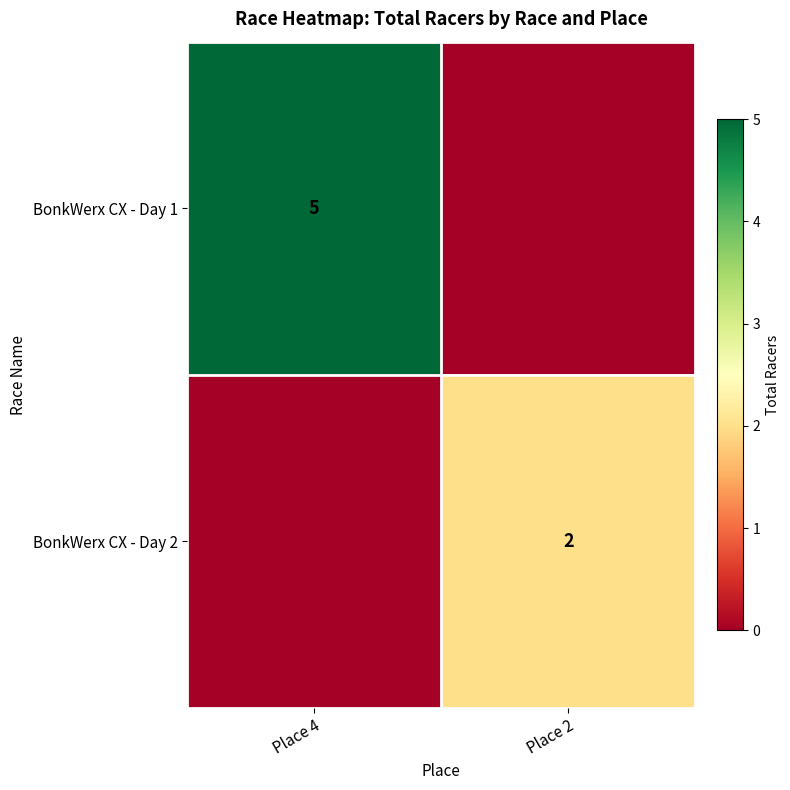

Is it true that BonkWerx CX - Day 1 equals 9 at Place 4?

False